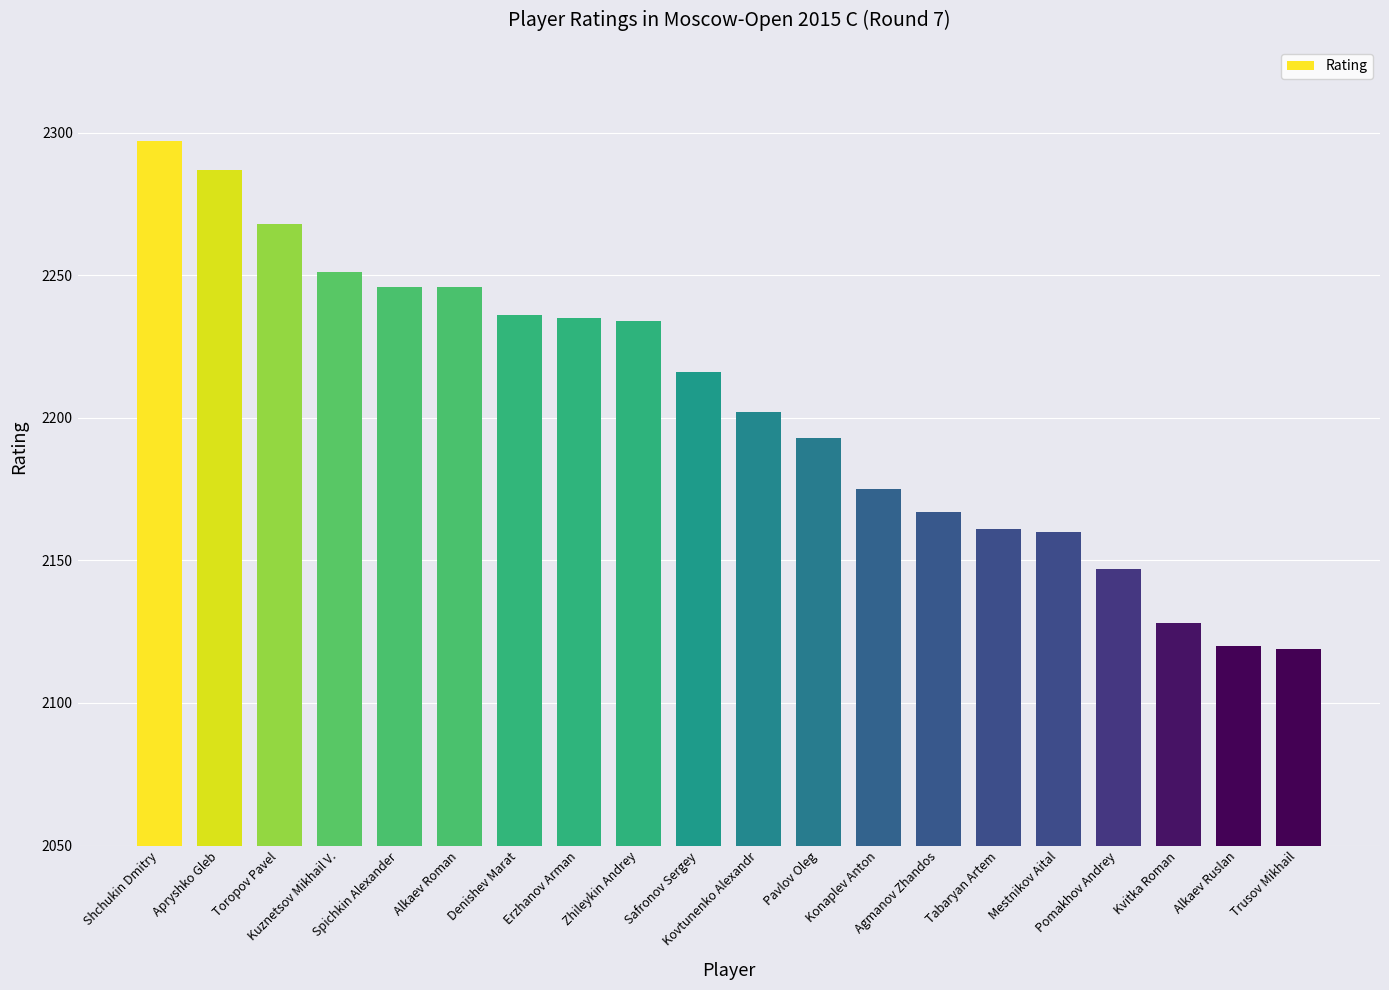

What is the difference between the maximum and second lowest values?

177